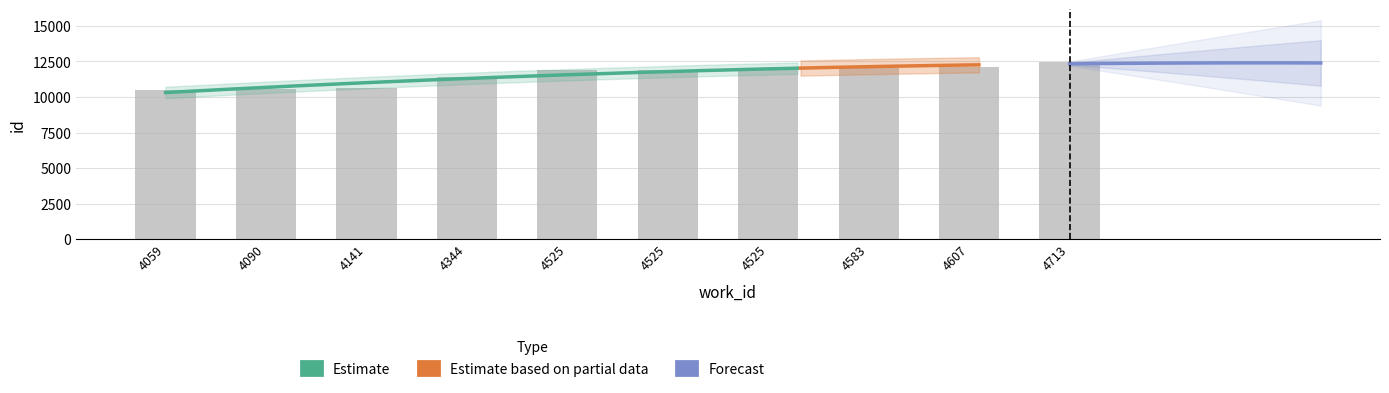

What is the change in value from 4090 to 4344?

+843